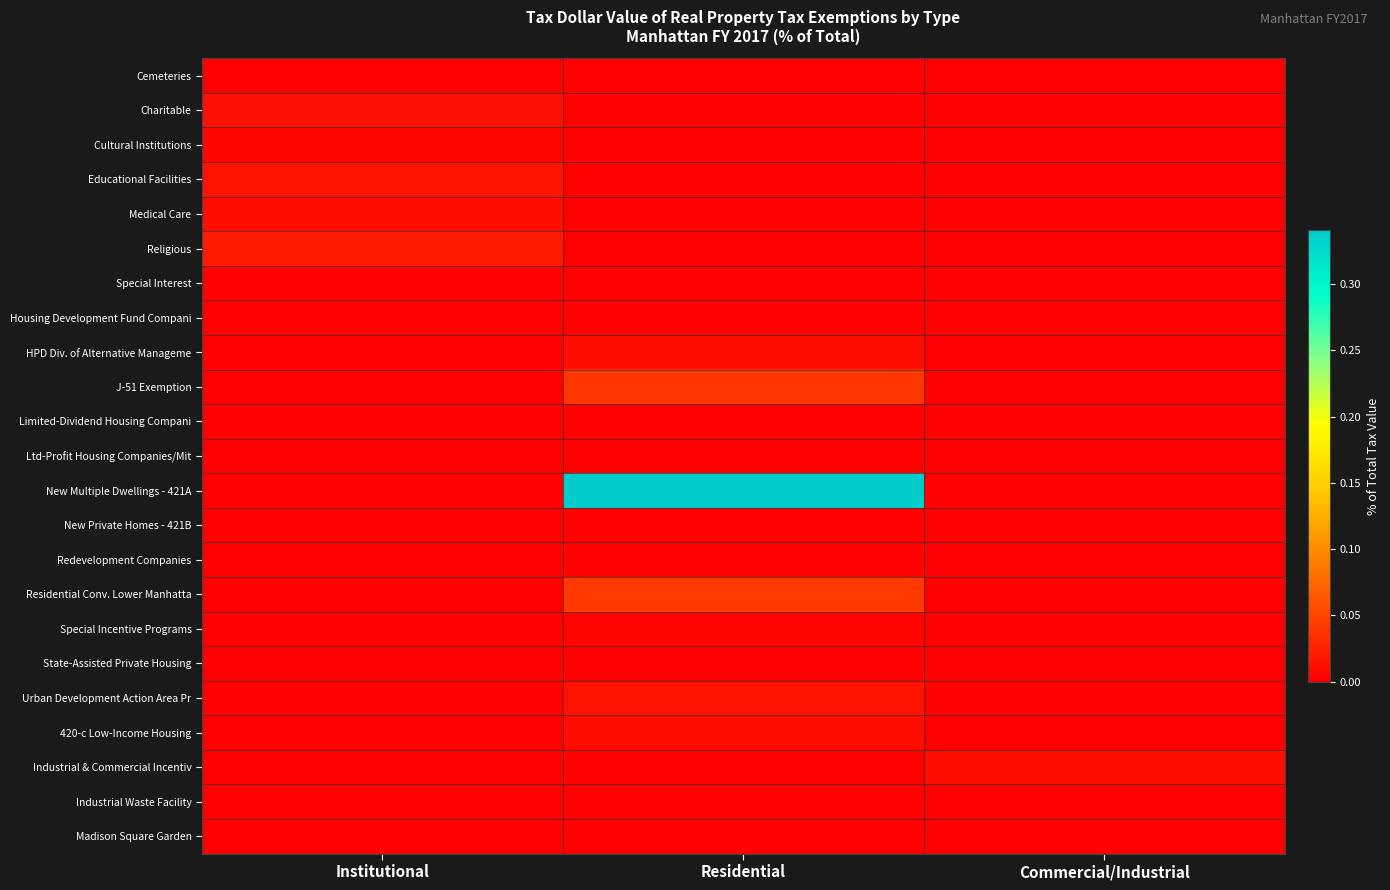

Which series has the largest range (max minus min)?

New Multiple Dwellings - 421A